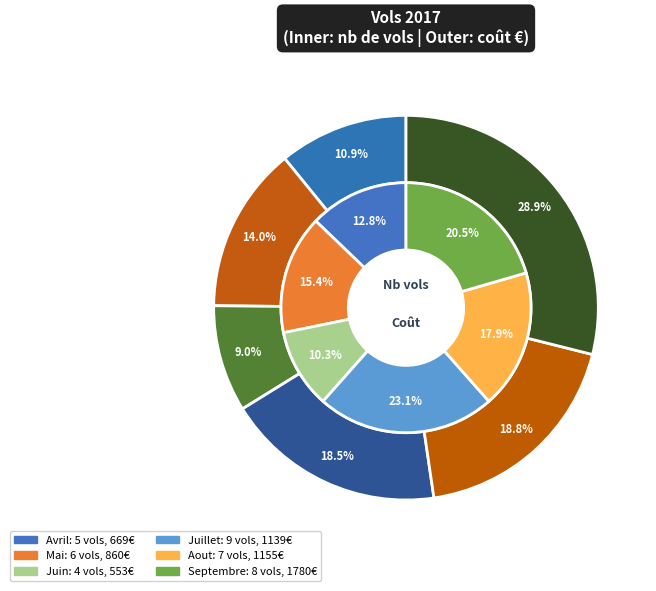

How many slices are in this pie chart?

6